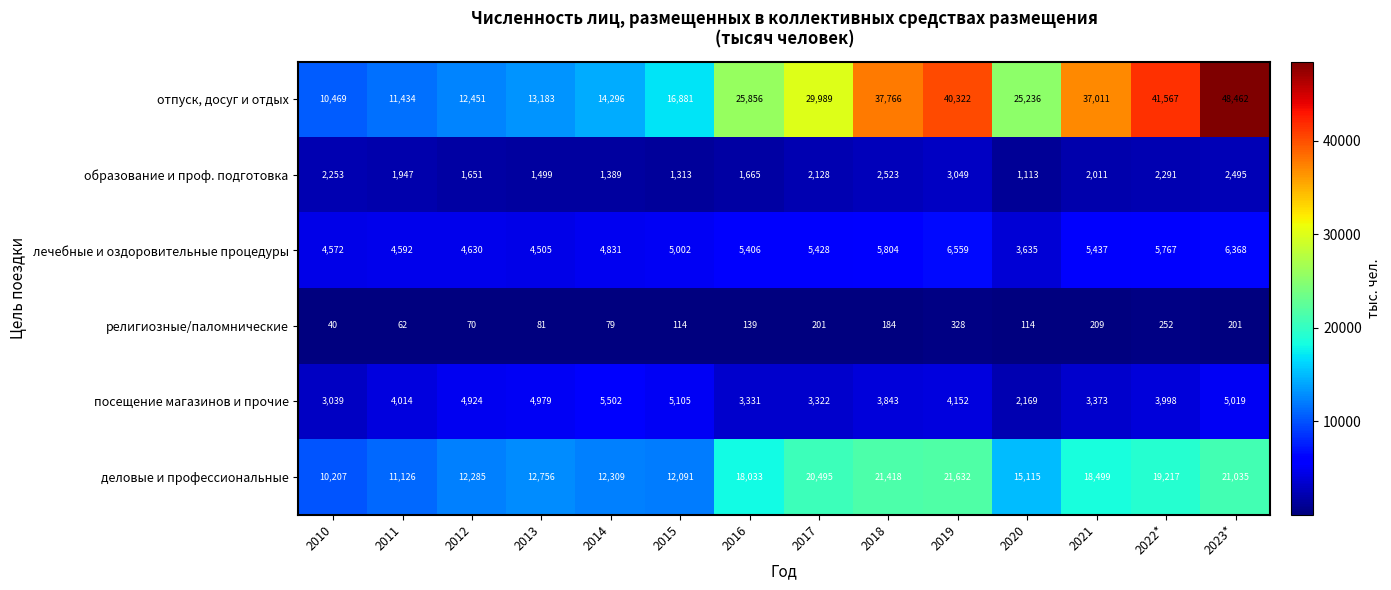

True or false: лечебные и оздоровительные процедуры has a value of 5406 at 2016.

True